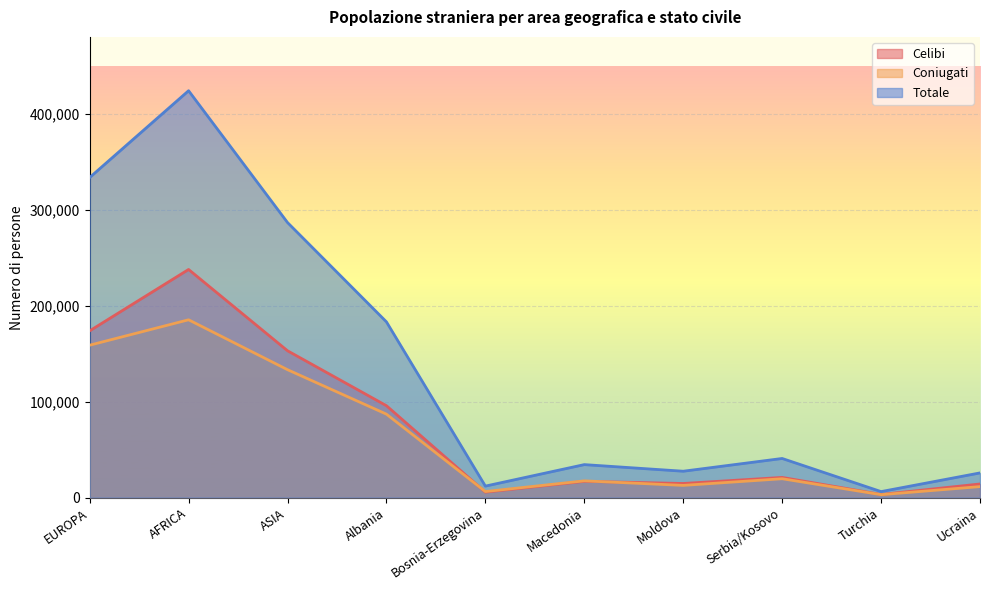

How many interior local valleys does the Totale series have?

3